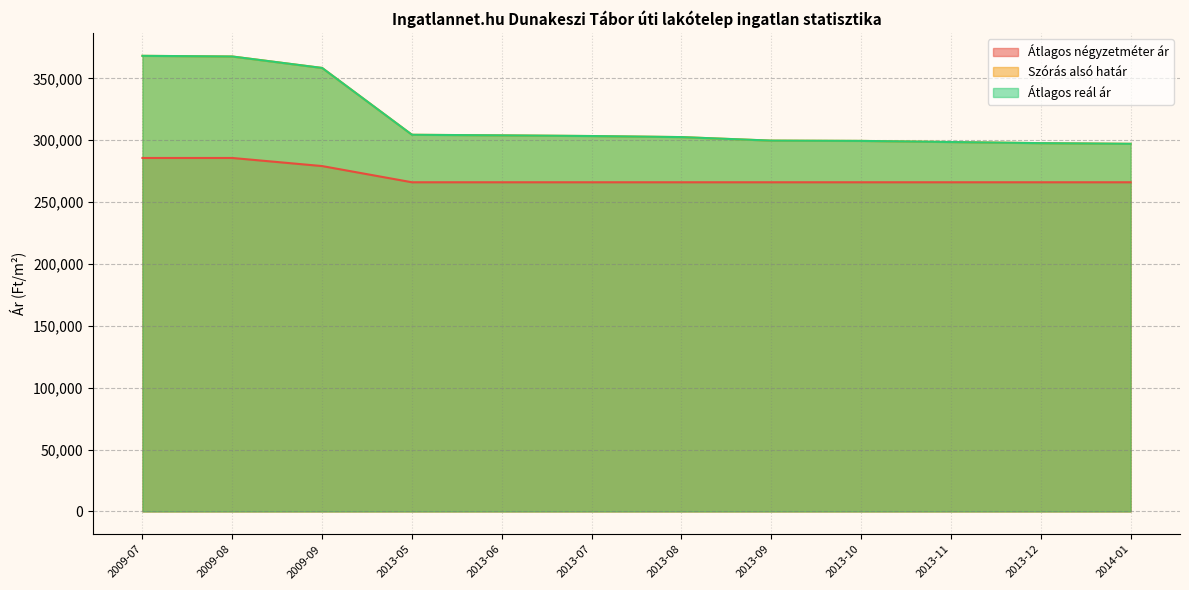

True or false: Átlagos reál ár has more than 2 interior local peaks.

False